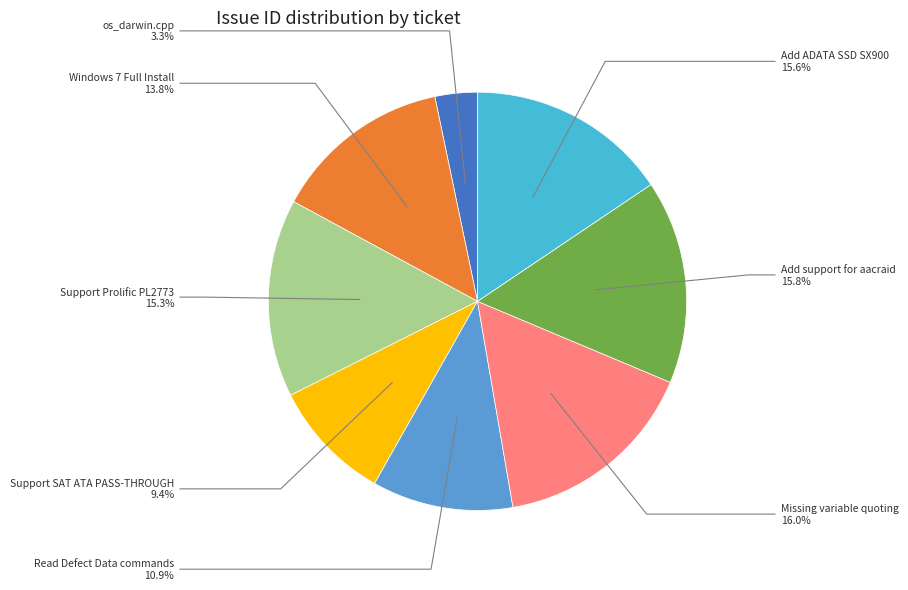

Is there a majority slice in this chart?

No